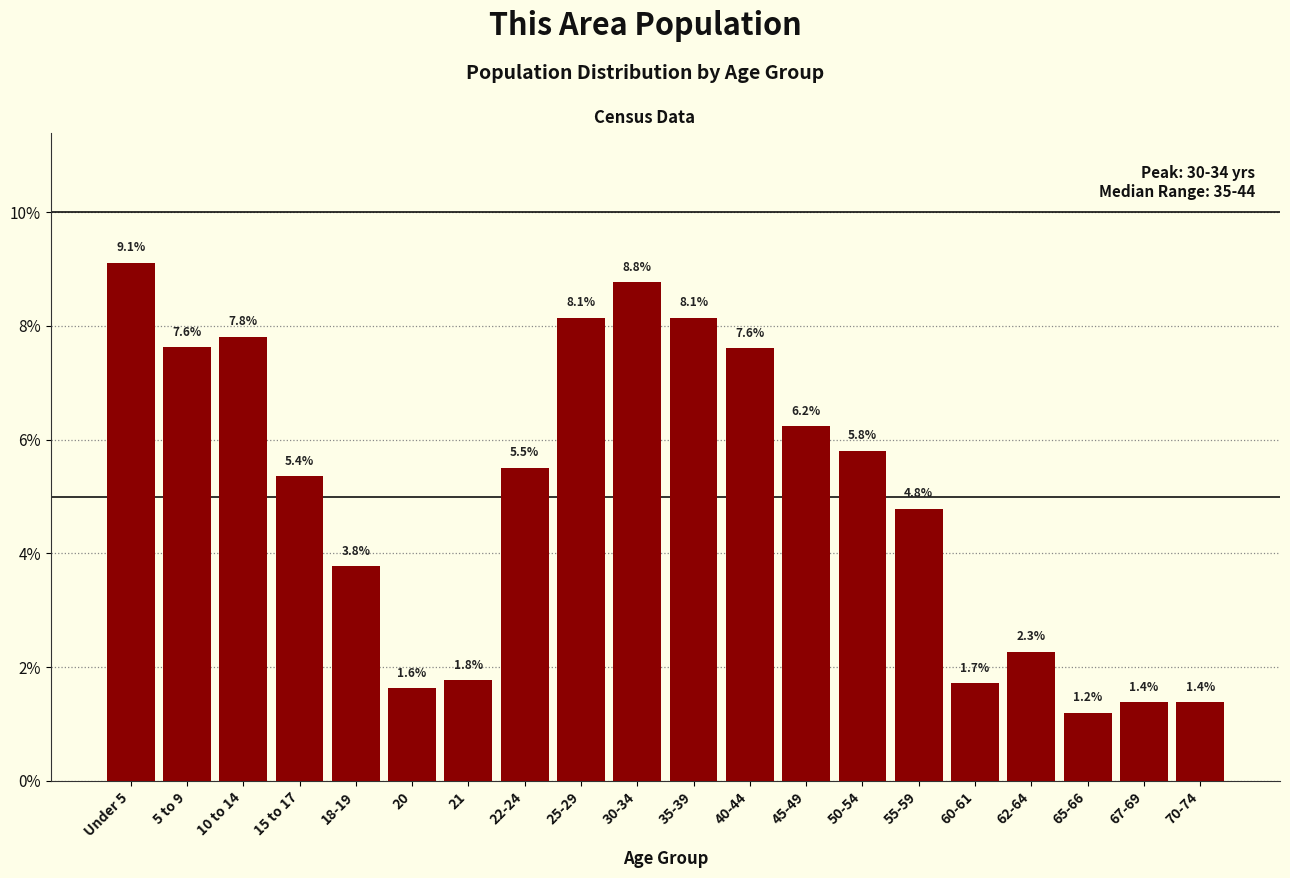

Reading left to right, what are all the values shown in this chart?

Under 5=9.1	5 to 9=7.6	10 to 14=7.8	15 to 17=5.4	18-19=3.8	20=1.6	21=1.8	22-24=5.5	25-29=8.1	30-34=8.8	35-39=8.1	40-44=7.6	45-49=6.2	50-54=5.8	55-59=4.8	60-61=1.7	62-64=2.3	65-66=1.2	67-69=1.4	70-74=1.4